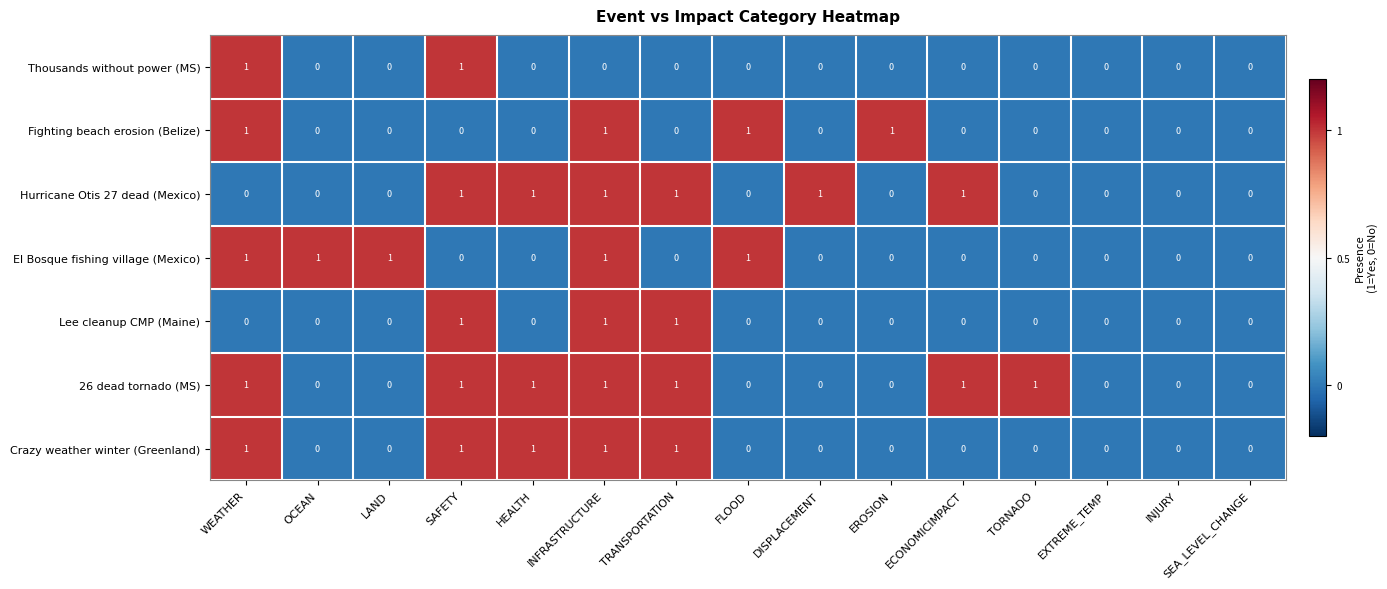

How many values in the 26 dead tornado (MS) series exceed 0?

7